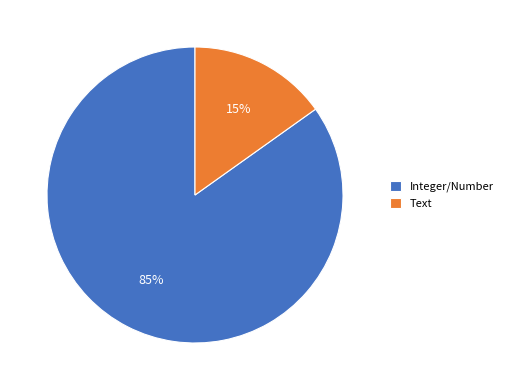

To the nearest percent, what is the average slice percentage?

50%